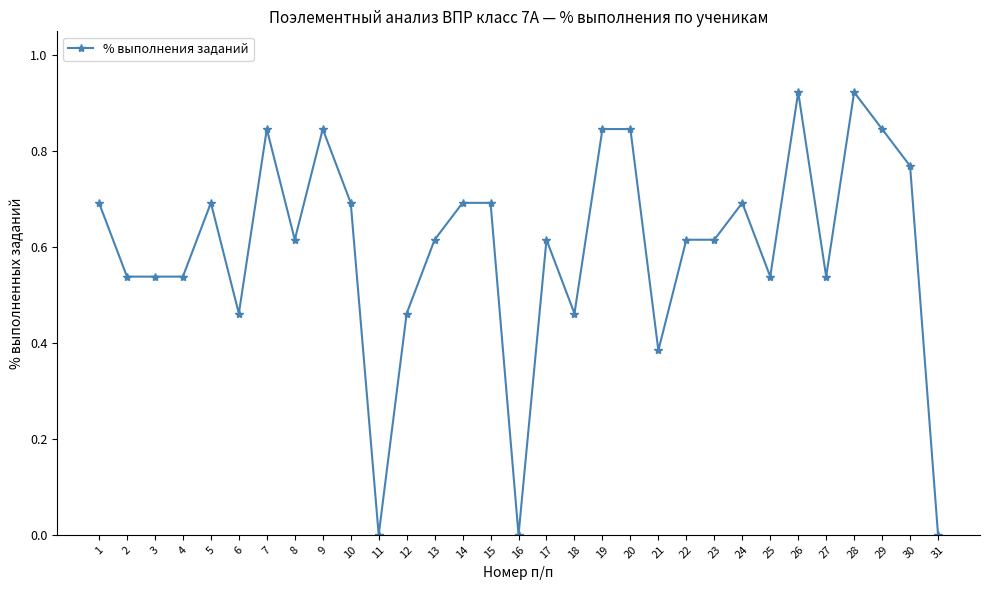

True or false: the data has more than 1 interior local peaks.

True